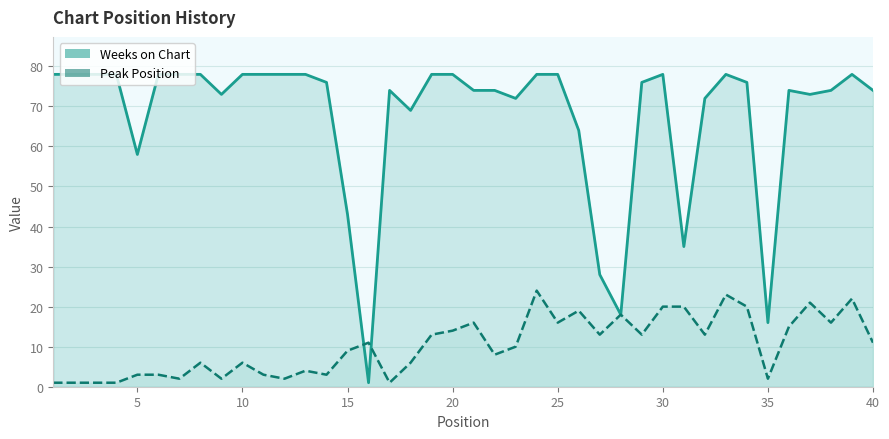

How many values in the Peak Position series are below 11?

20